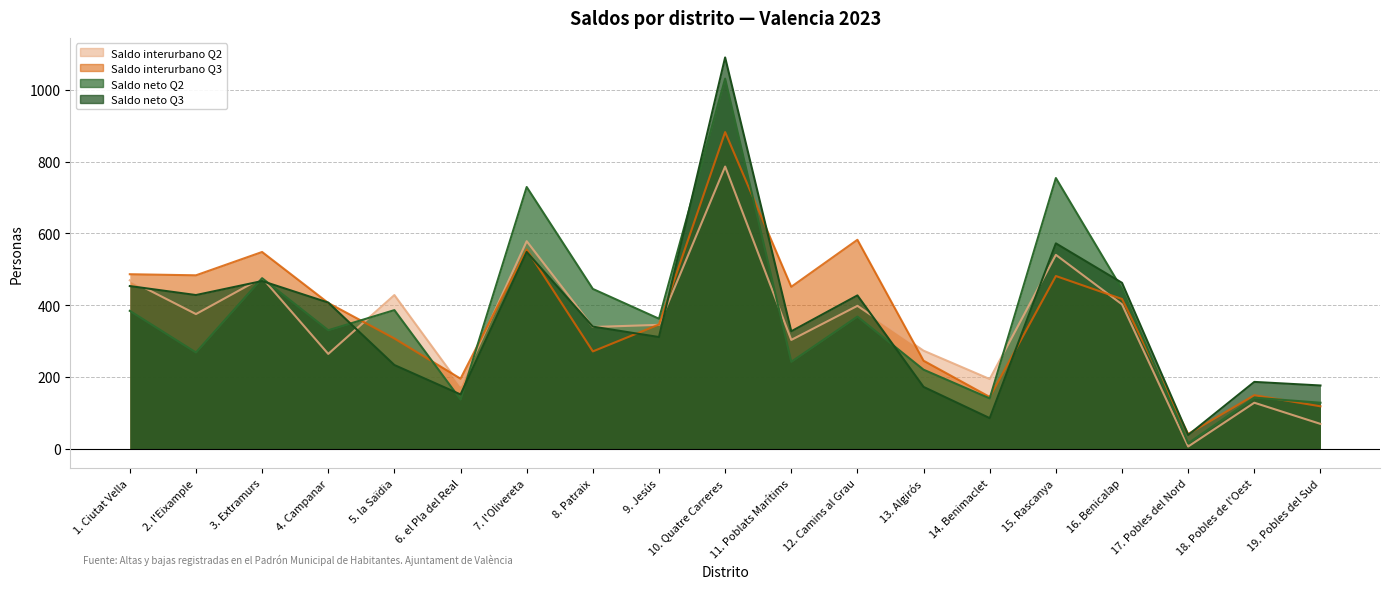

What is the label of the 7th point from the left?

7. l'Olivereta